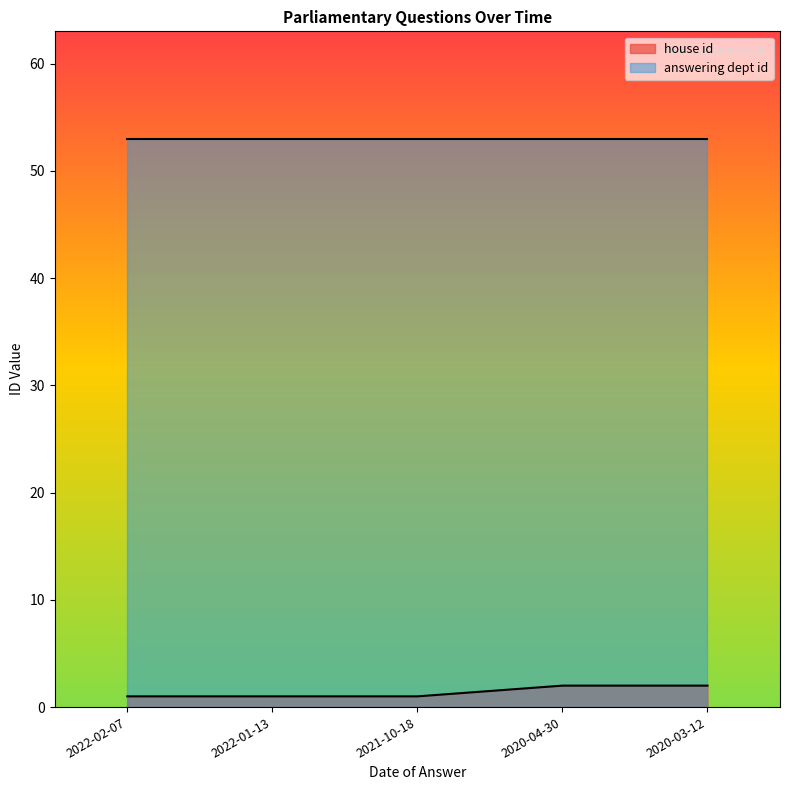

Reading right to left, list all the values displayed in this chart.

2020-03-12=2	2020-04-30=2	2021-10-18=1	2022-01-13=1	2022-02-07=1